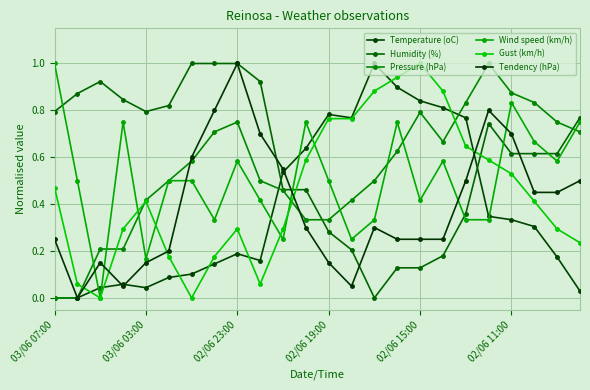

What is the greatest value displayed?

1.0